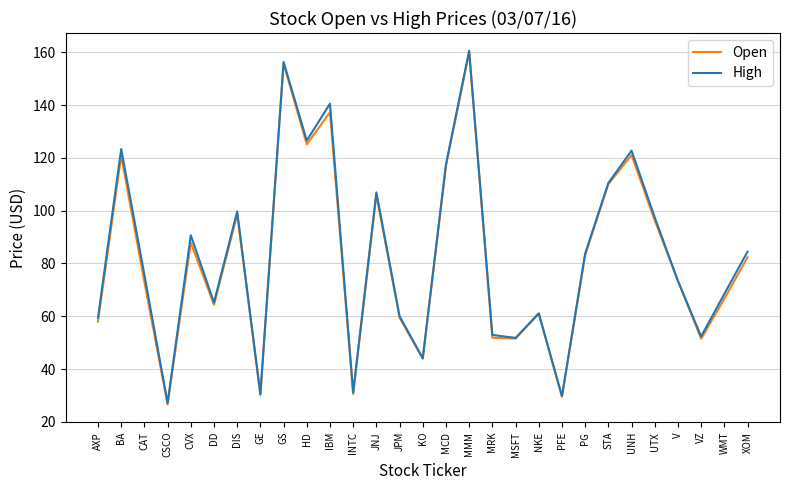

Between MCD and NKE, which series saw the biggest shift?

High